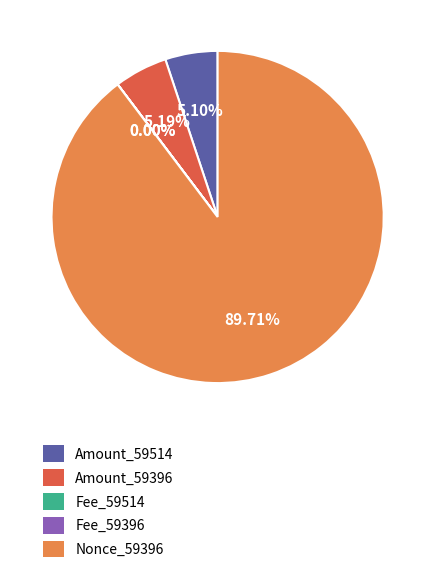

Is there a majority slice in this chart?

Yes